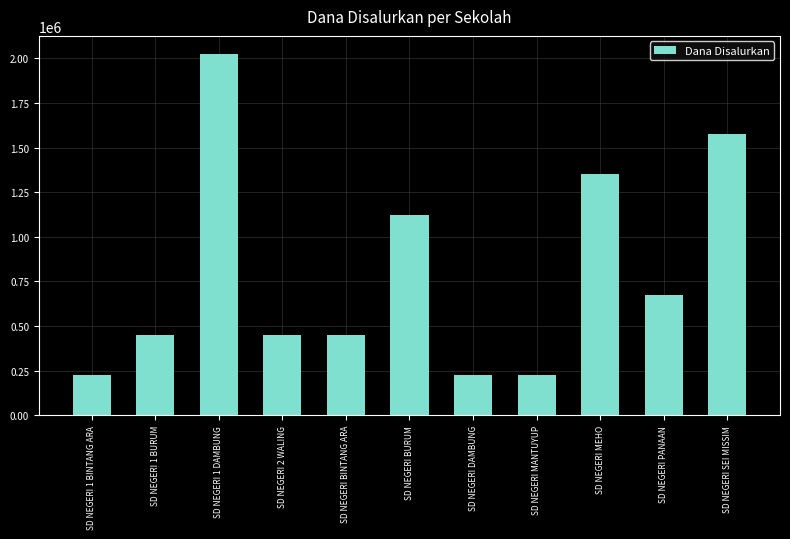

Reading right to left, extract all data points from this chart.

SD NEGERI SEI MISSIM=1575000	SD NEGERI PANAAN=675000	SD NEGERI MEHO=1350000	SD NEGERI MANTUYUP=225000	SD NEGERI DAMBUNG=225000	SD NEGERI BURUM=1125000	SD NEGERI BINTANG ARA=450000	SD NEGERI 2 WALING=450000	SD NEGERI 1 DAMBUNG=2025000	SD NEGERI 1 BURUM=450000	SD NEGERI 1 BINTANG ARA=225000